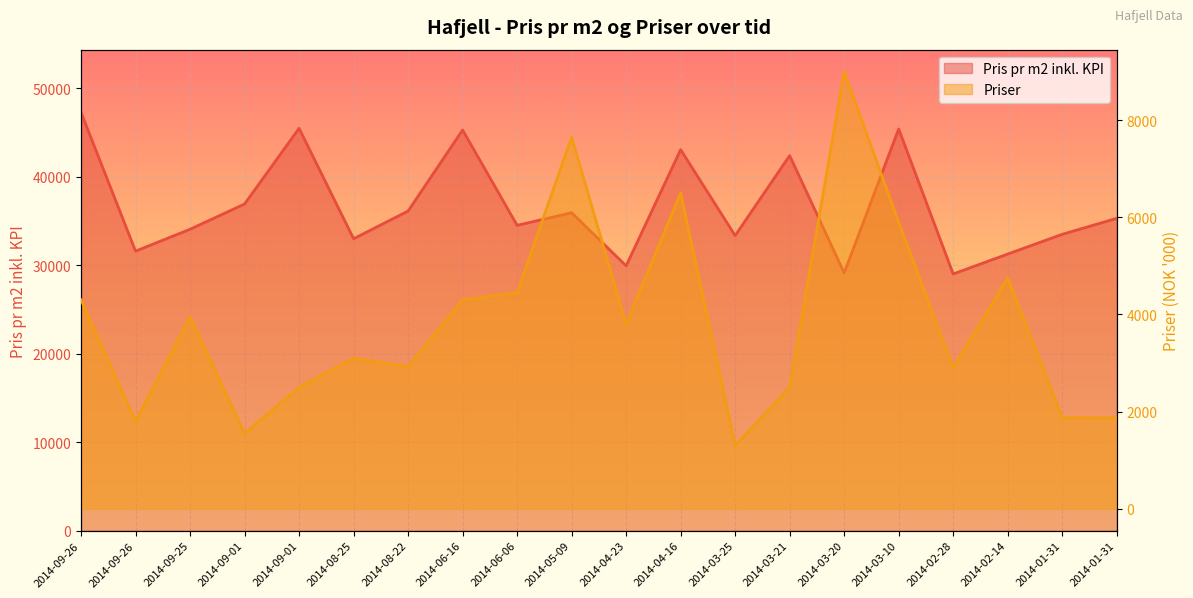

Reading left to right, list all the values displayed in this chart.

Pris pr m2 inkl. KPI:: 47253	31579	34052	36905	45455	32979	36111	45263	34496	35915	29921	43046	33333	42373	29126	45385	29000	31250	33482	35283
Priser:: 4300	1800	3950	1550	2500	3100	2925	4300	4450	7650	3800	6500	1300	2500	9000	5900	2900	4750	1875	1870